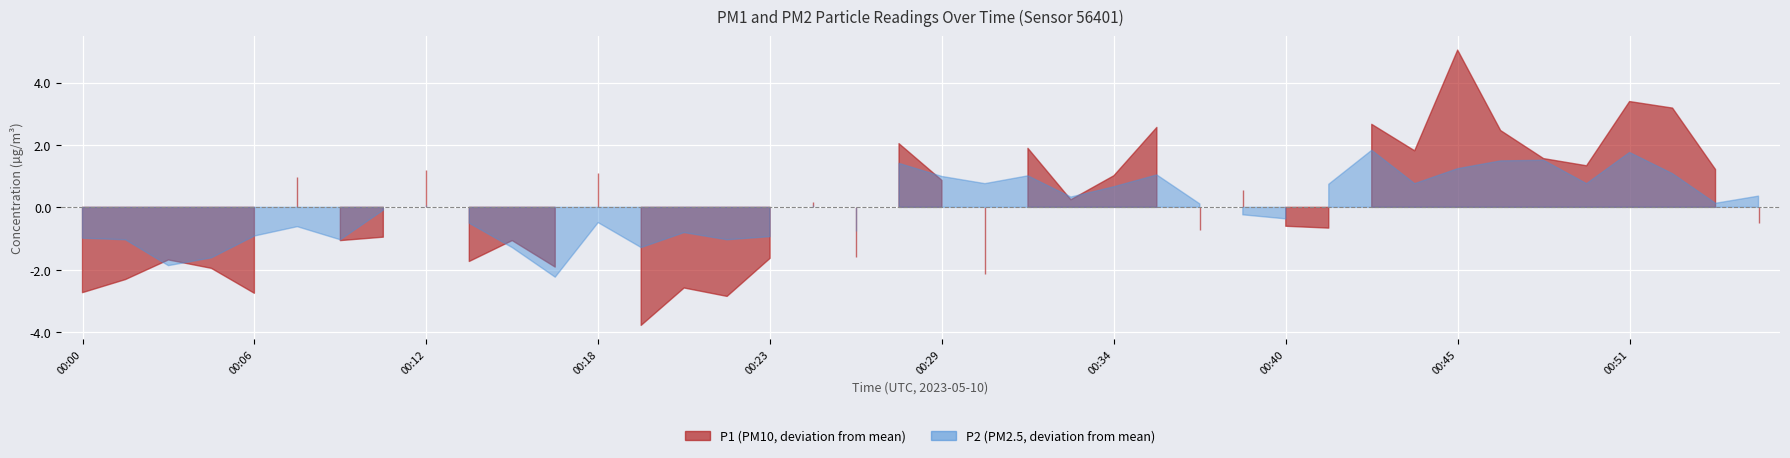

True or false: P2 and P1 intersect in this chart.

False